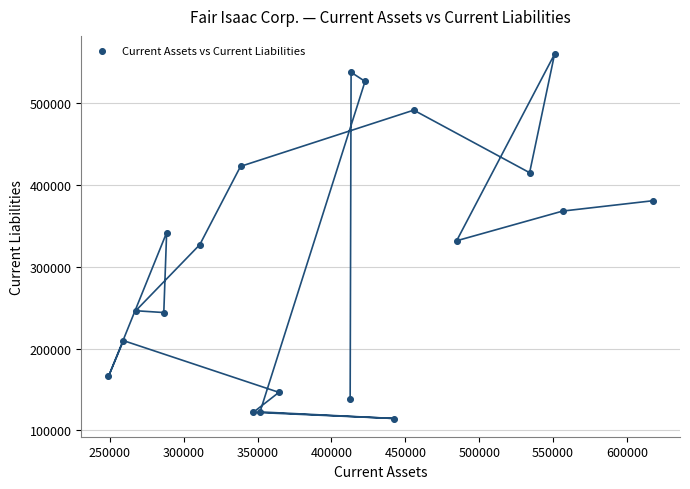

What is the range of X values (max minus min)?

368225